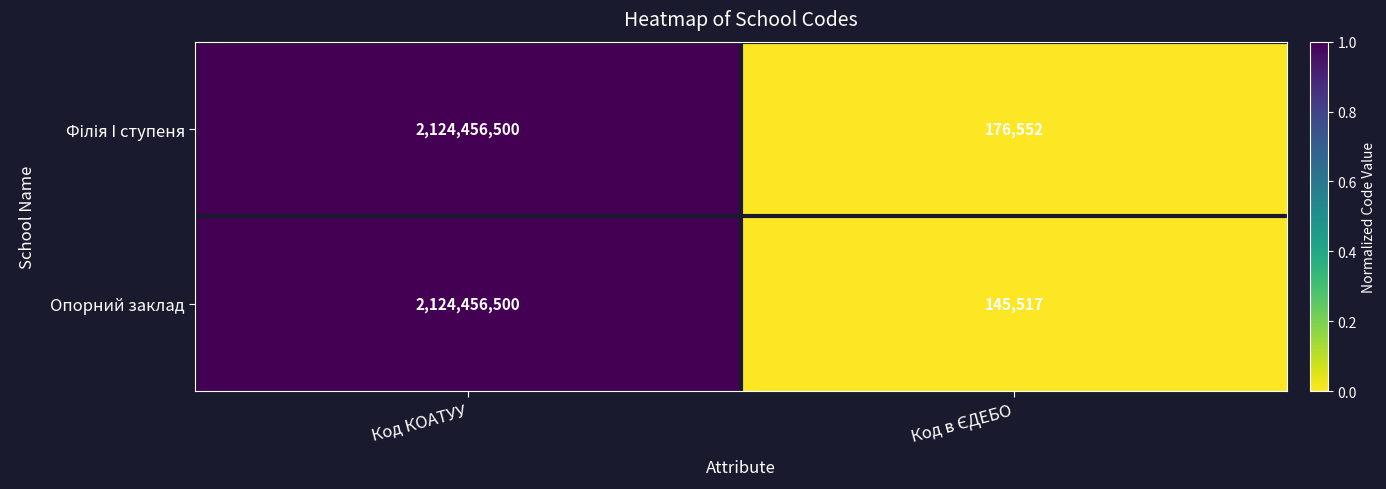

What is the total value across all series at Код КОАТУУ?

4248913000